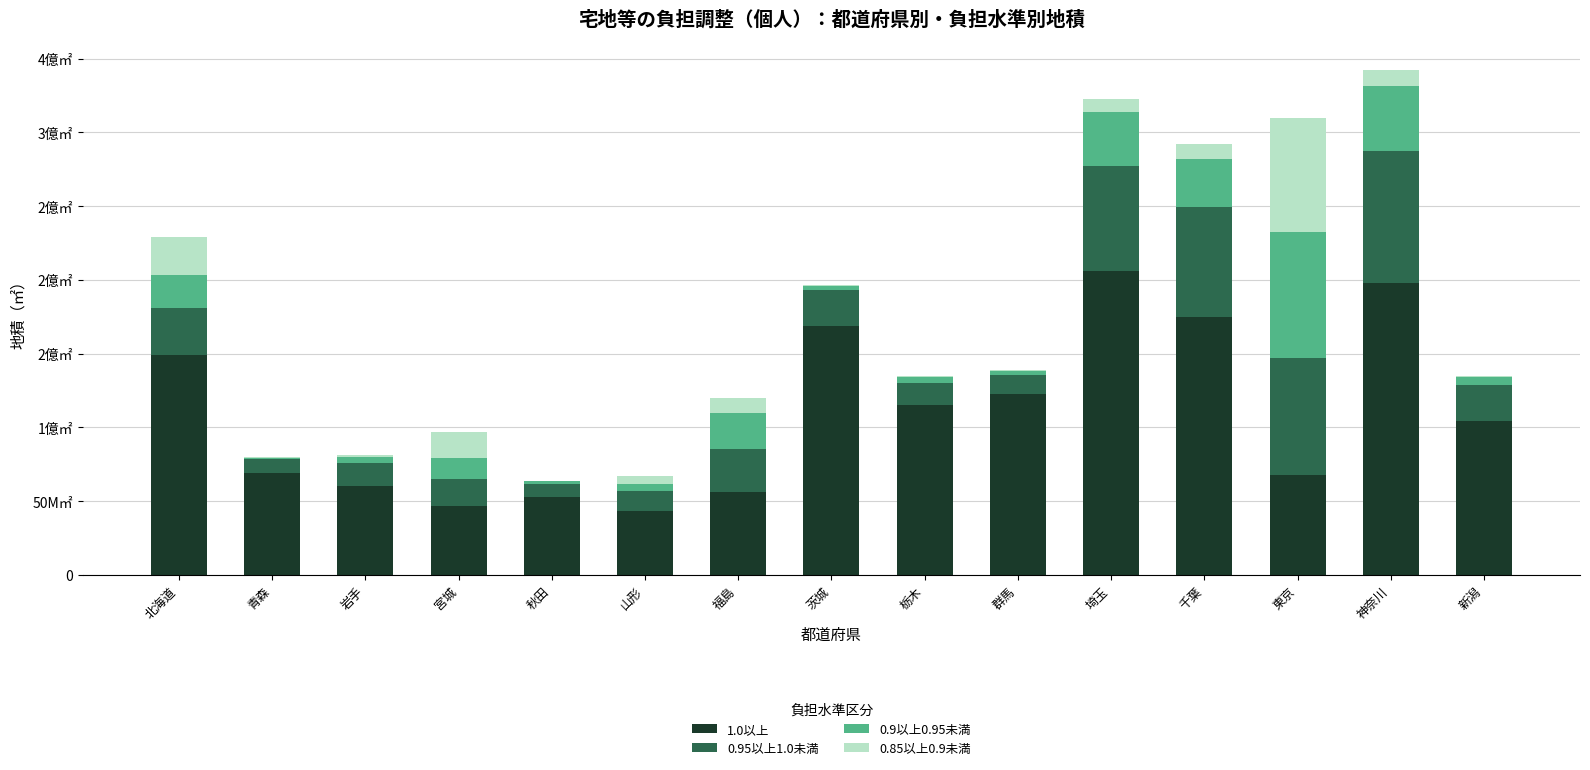

True or false: 0.95以上1.0未満 has a value of 24349905 at 茨城.

True